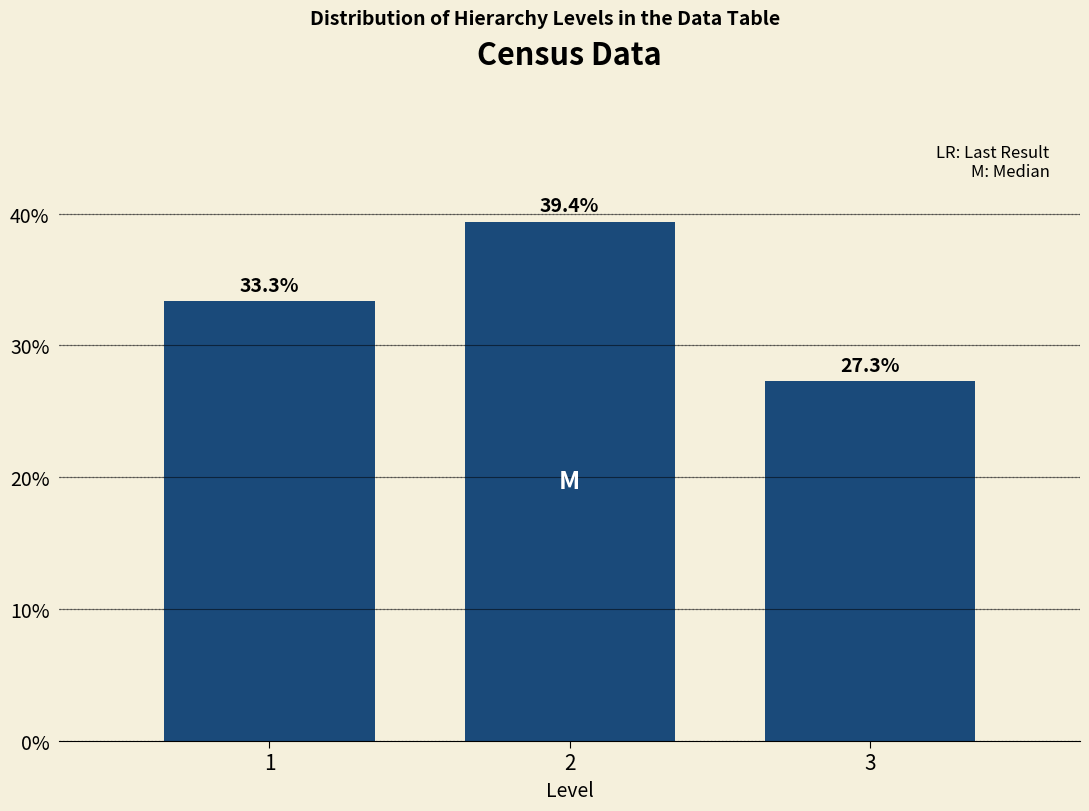

Reading left to right, what are all the values shown in this chart?

33.3	39.4	27.3